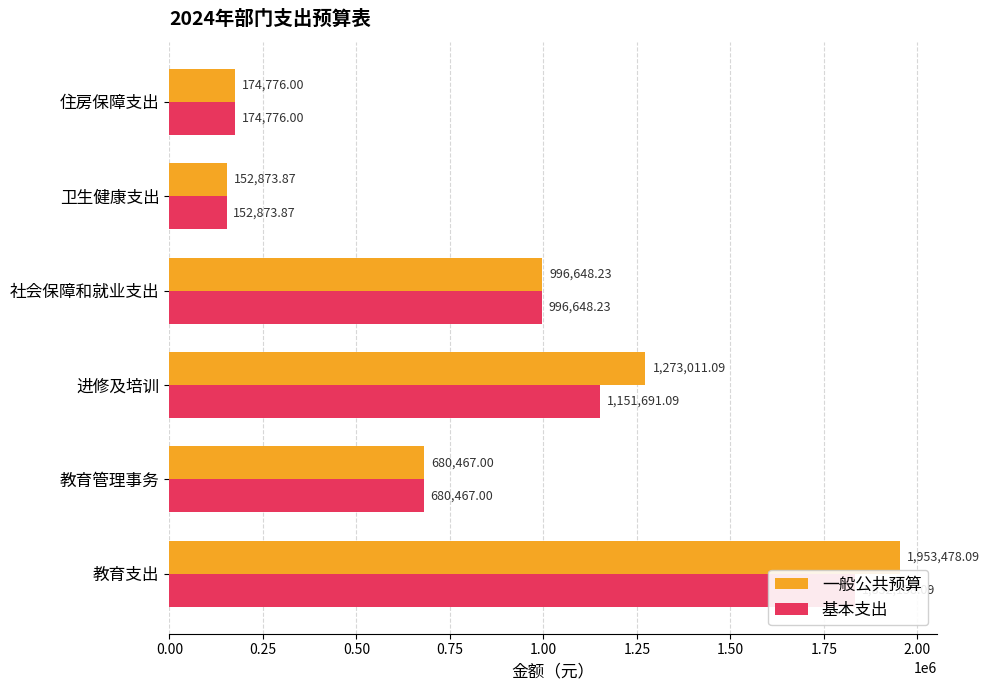

Which series has the widest spread of values?

一般公共预算